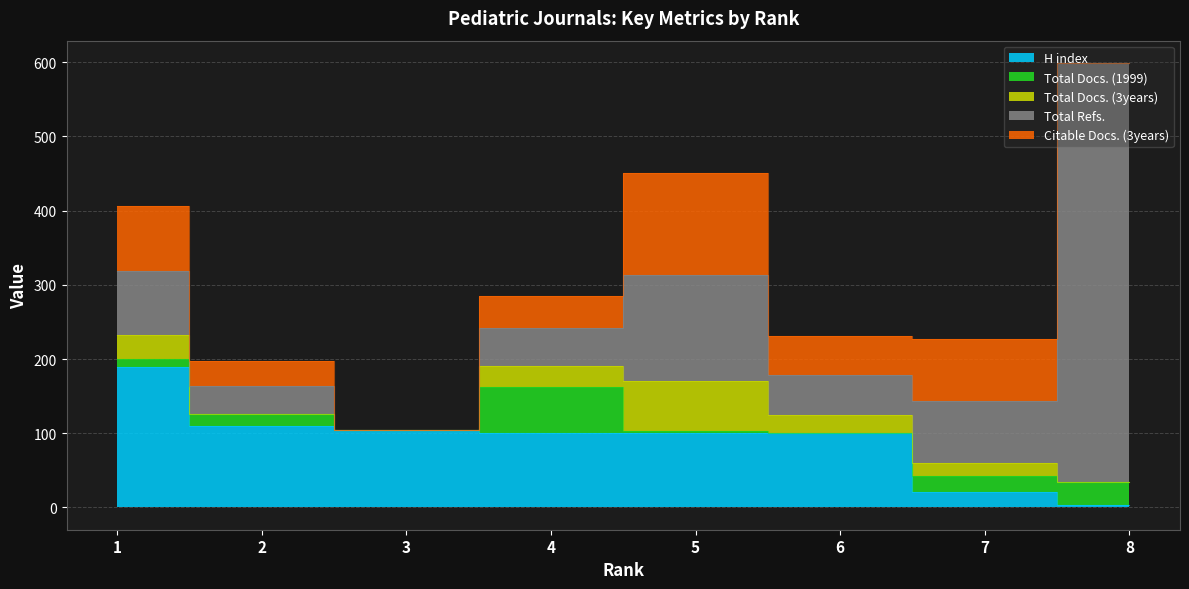

How many distinct data groups are displayed?

5